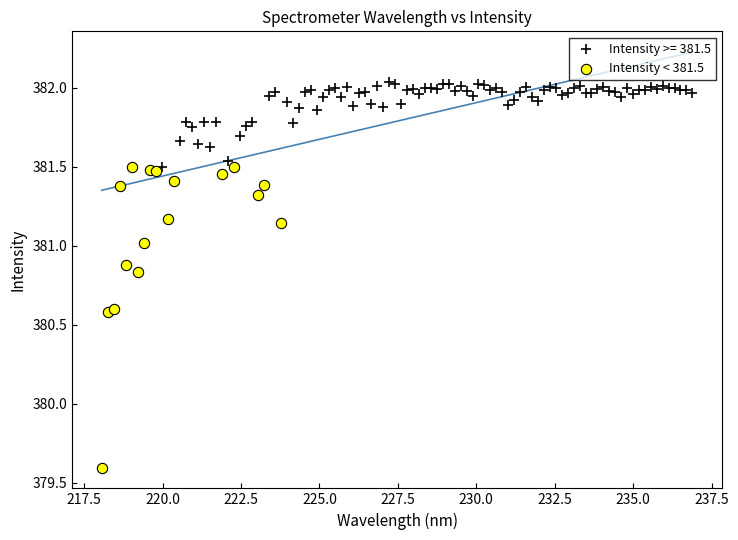

Which series has the widest spread of Y values?

Intensity < 381.5